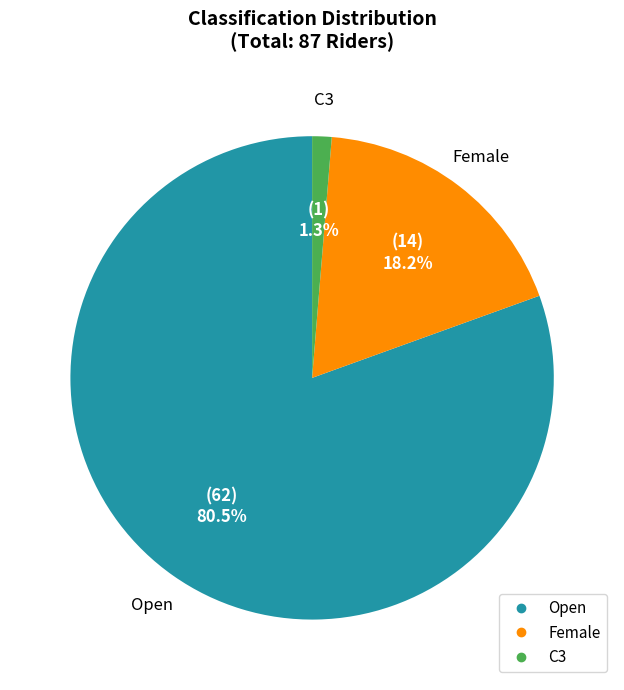

Rank the categories by value from highest to lowest.

Open, Female, C3